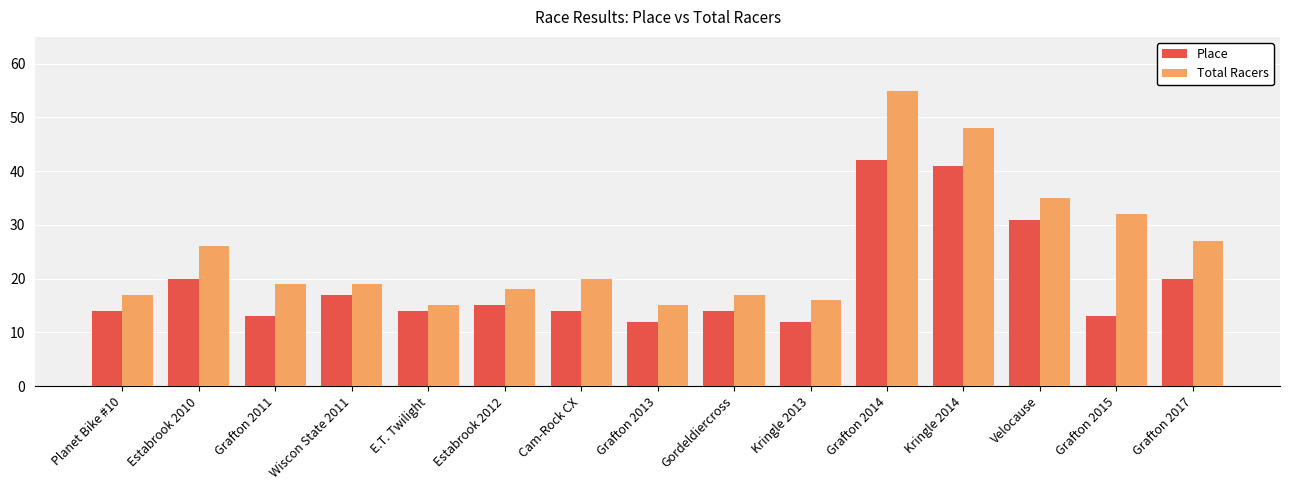

How many groups of bars are there?

15